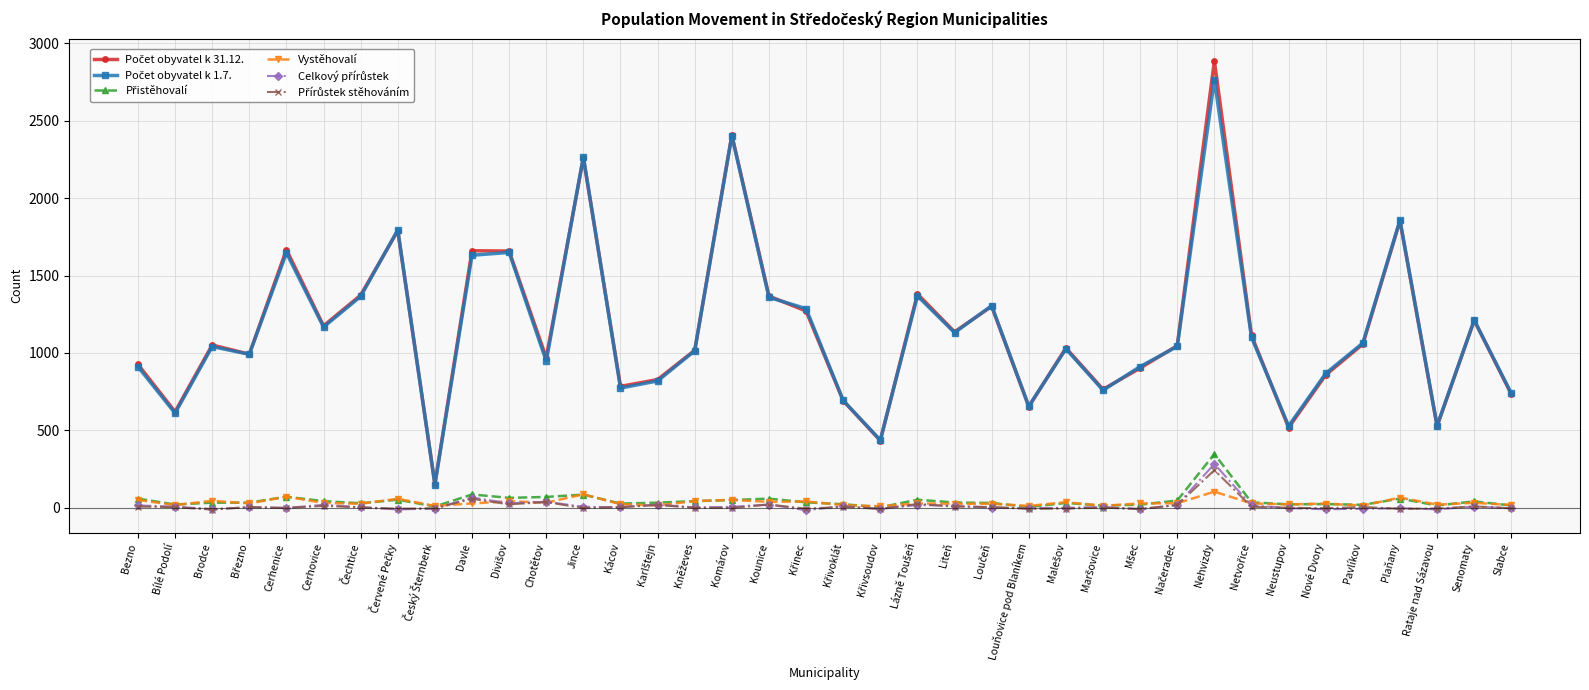

At how many categories does at least one series exceed 2086?

3